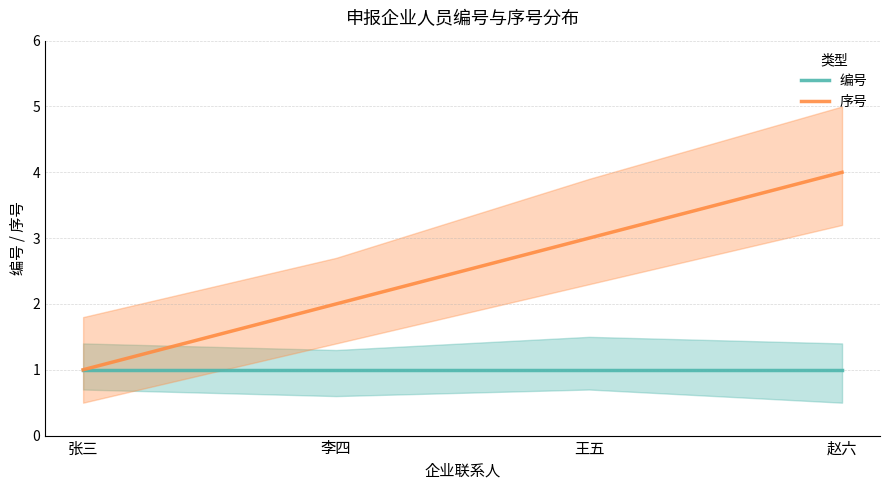

What is the difference between the maximum and minimum values in the 序号 series?

3